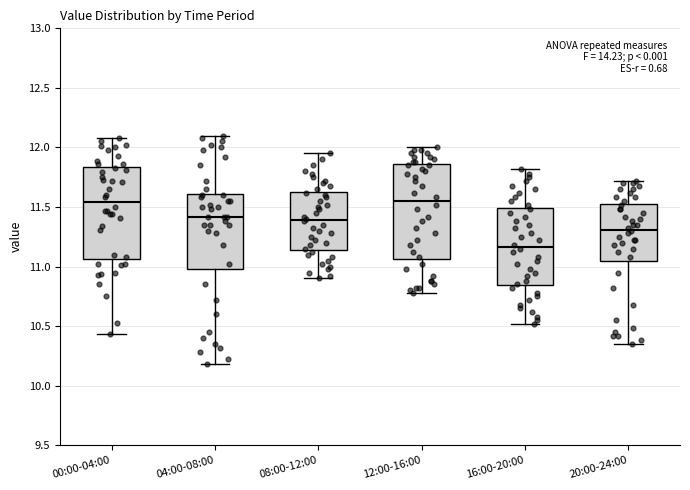

Reading left to right, read every box against the y-axis: the position of its median line, the range the box covers, and the ends of its whiskers. The values are not printed on the chart, so give them approximately, as read against the axis.

00:00-04:00: median 11.55, box 11.05 to 11.85, whiskers 10.45 to 12.10
04:00-08:00: median 11.40, box 11.00 to 11.60, whiskers 10.20 to 12.10
08:00-12:00: median 11.40, box 11.15 to 11.65, whiskers 10.90 to 11.95
12:00-16:00: median 11.55, box 11.05 to 11.85, whiskers 10.80 to 12.00
16:00-20:00: median 11.15, box 10.85 to 11.50, whiskers 10.50 to 11.80
20:00-24:00: median 11.30, box 11.05 to 11.55, whiskers 10.35 to 11.70